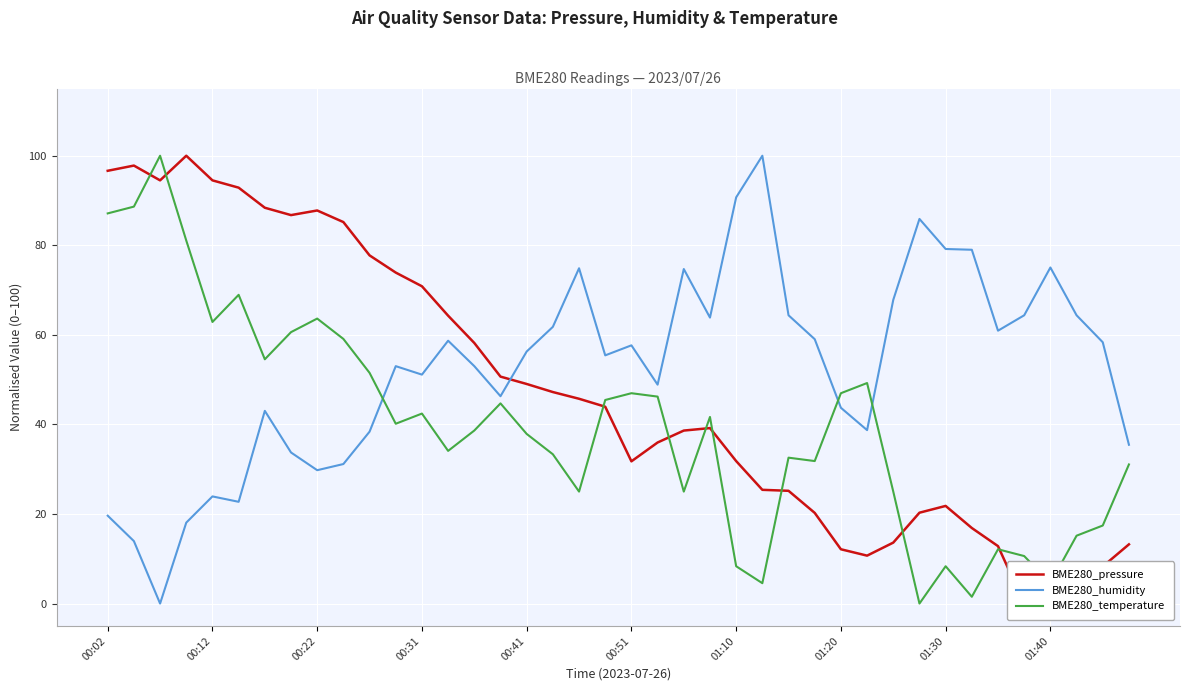

Which series ends up on top after the final intersection of BME280_temperature and BME280_pressure?

BME280_temperature